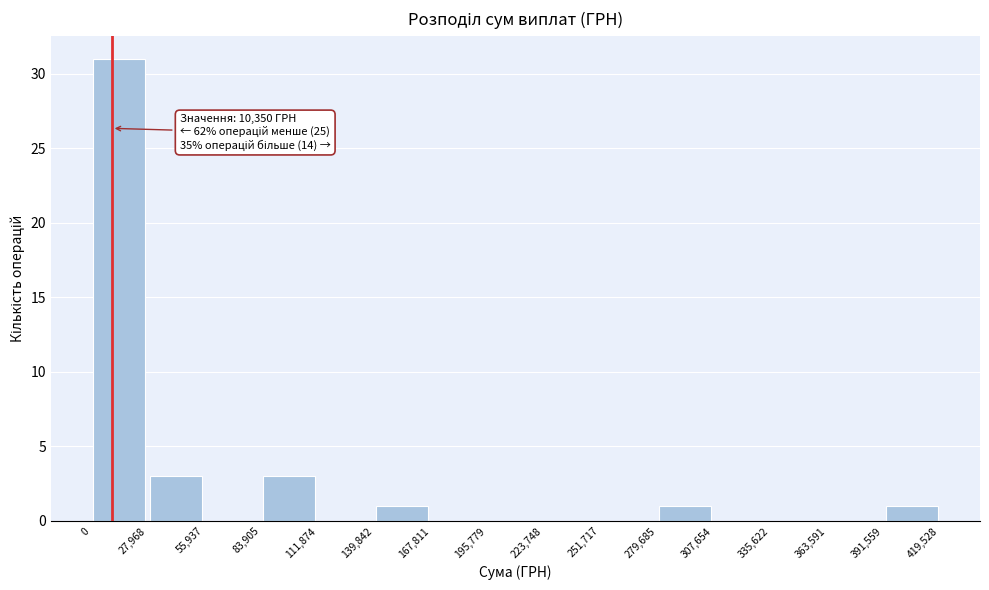

Which range on the x-axis has the tallest bar?

0 to 27,968